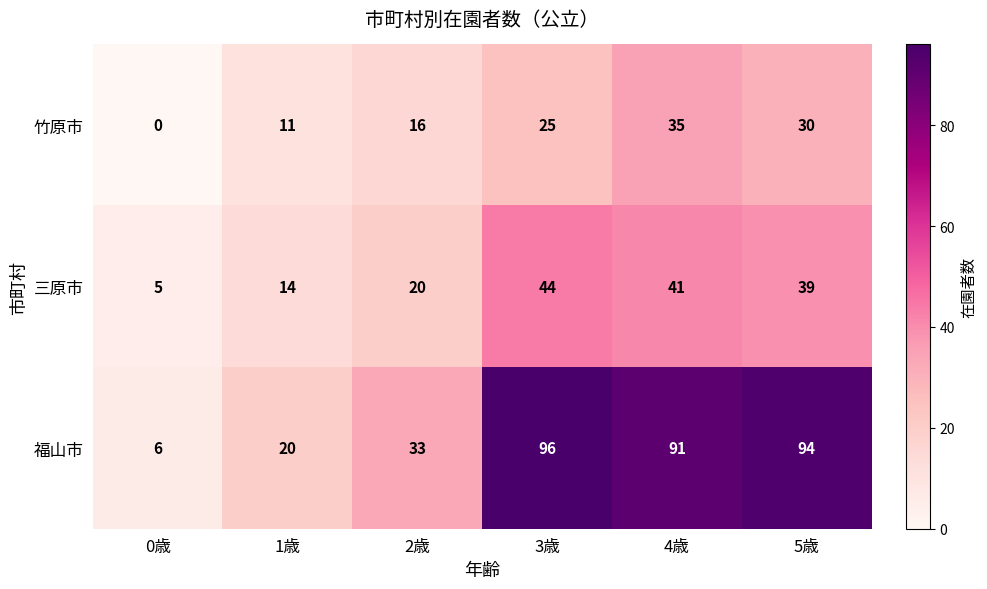

Is it true that 福山市 equals 146 at 3歳?

False